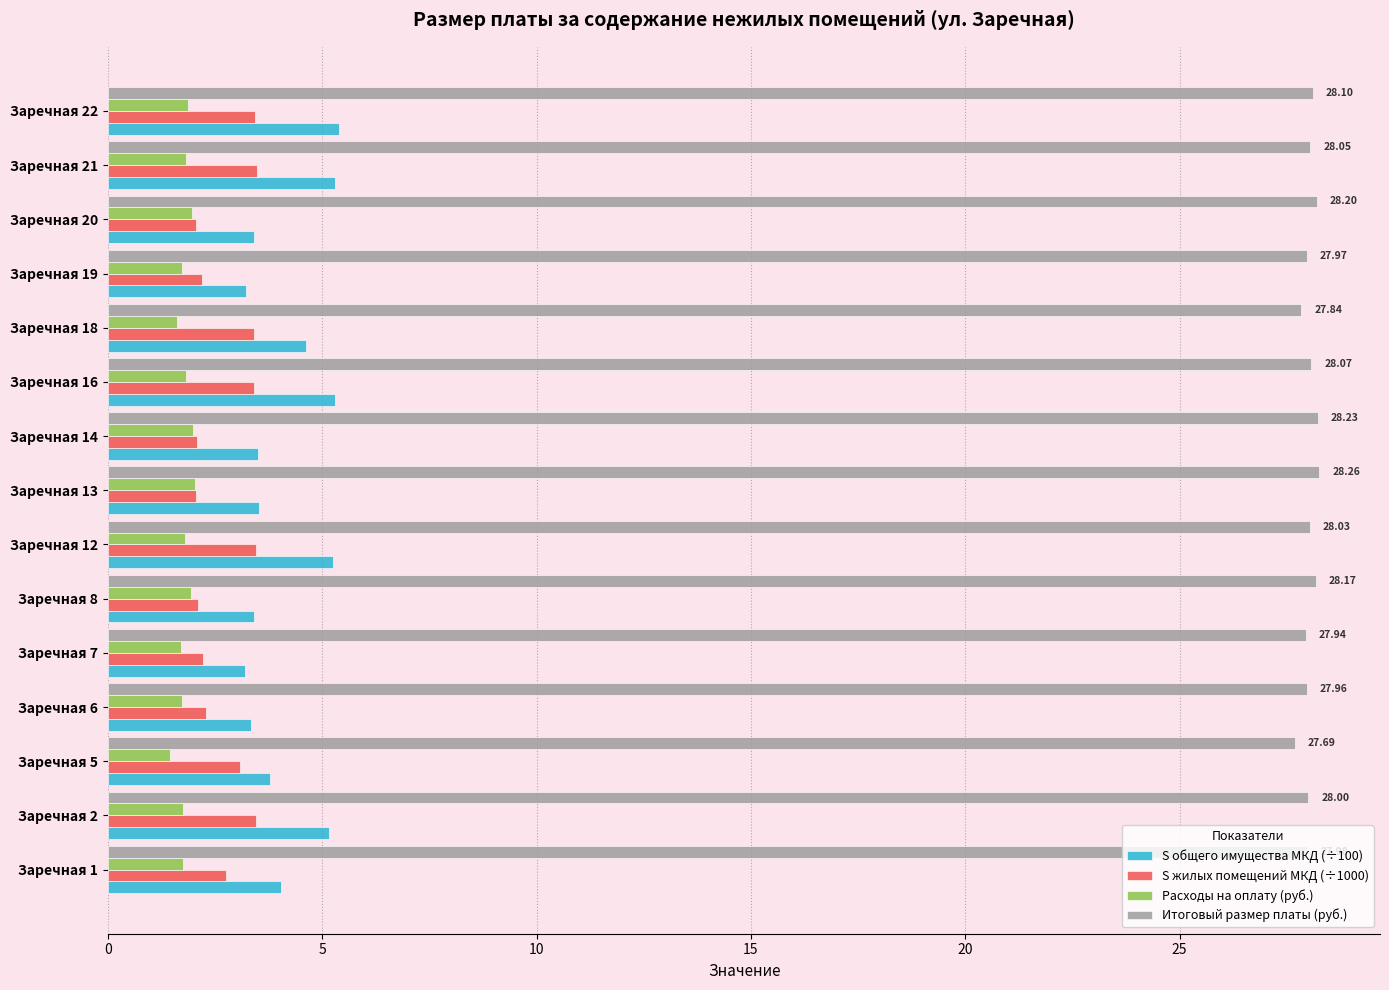

At Заречная 12, list the series in order from smallest to largest.

Расходы на оплату (руб.), S жилых помещений МКД (÷1000), S общего имущества МКД (÷100), Итоговый размер платы (руб.)